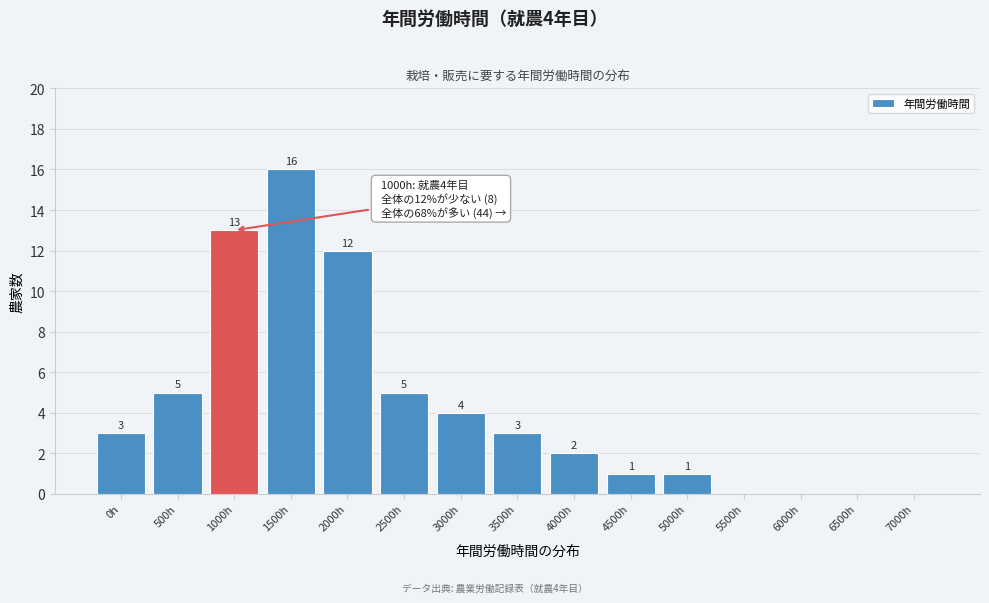

Reading left to right, list all the values displayed in this chart.

0h=3	500h=5	1000h=13	1500h=16	2000h=12	2500h=5	3000h=4	3500h=3	4000h=2	4500h=1	5000h=1	5500h=0	6000h=0	6500h=0	7000h=0